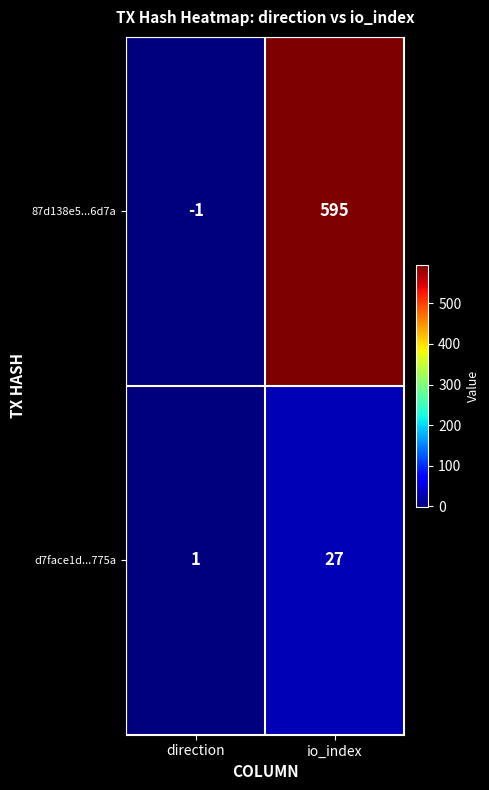

Reading left to right, list all the values displayed in this chart.

87d138e5...6d7a: direction=-1	io_index=595
d7face1d...775a: direction=1	io_index=27